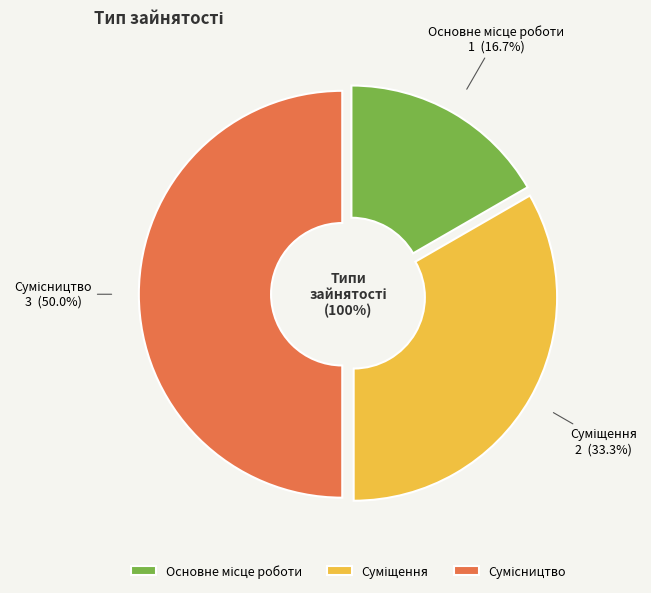

Is the sum of Суміщення and Основне місце роботи greater than half?

No